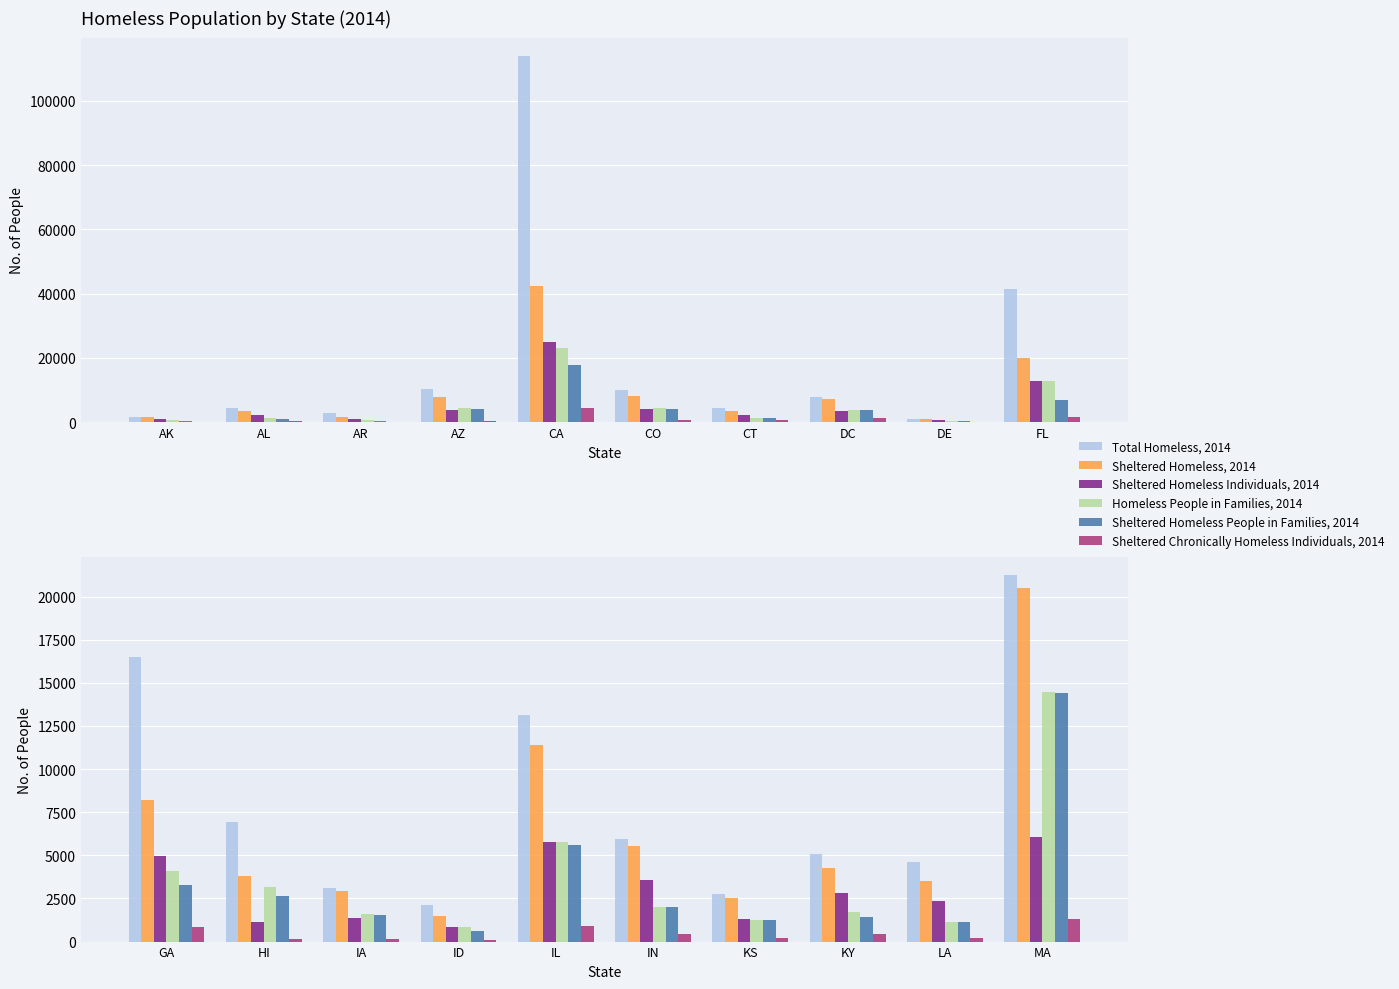

Are the bars grouped side by side (vs. stacked)?

Yes